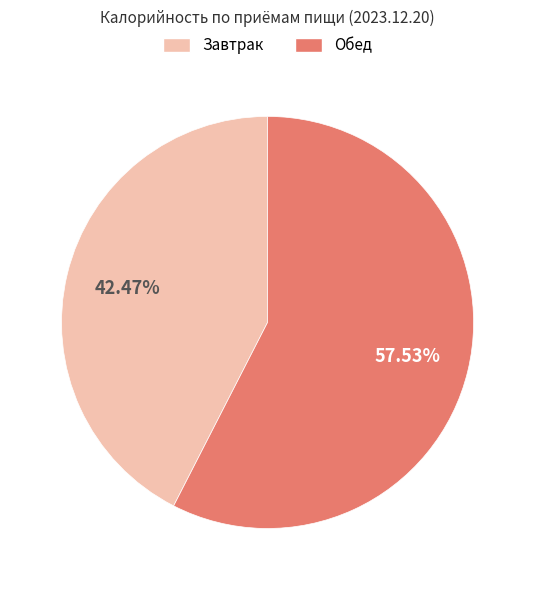

Is there any slice that represents more than half of the pie?

Yes